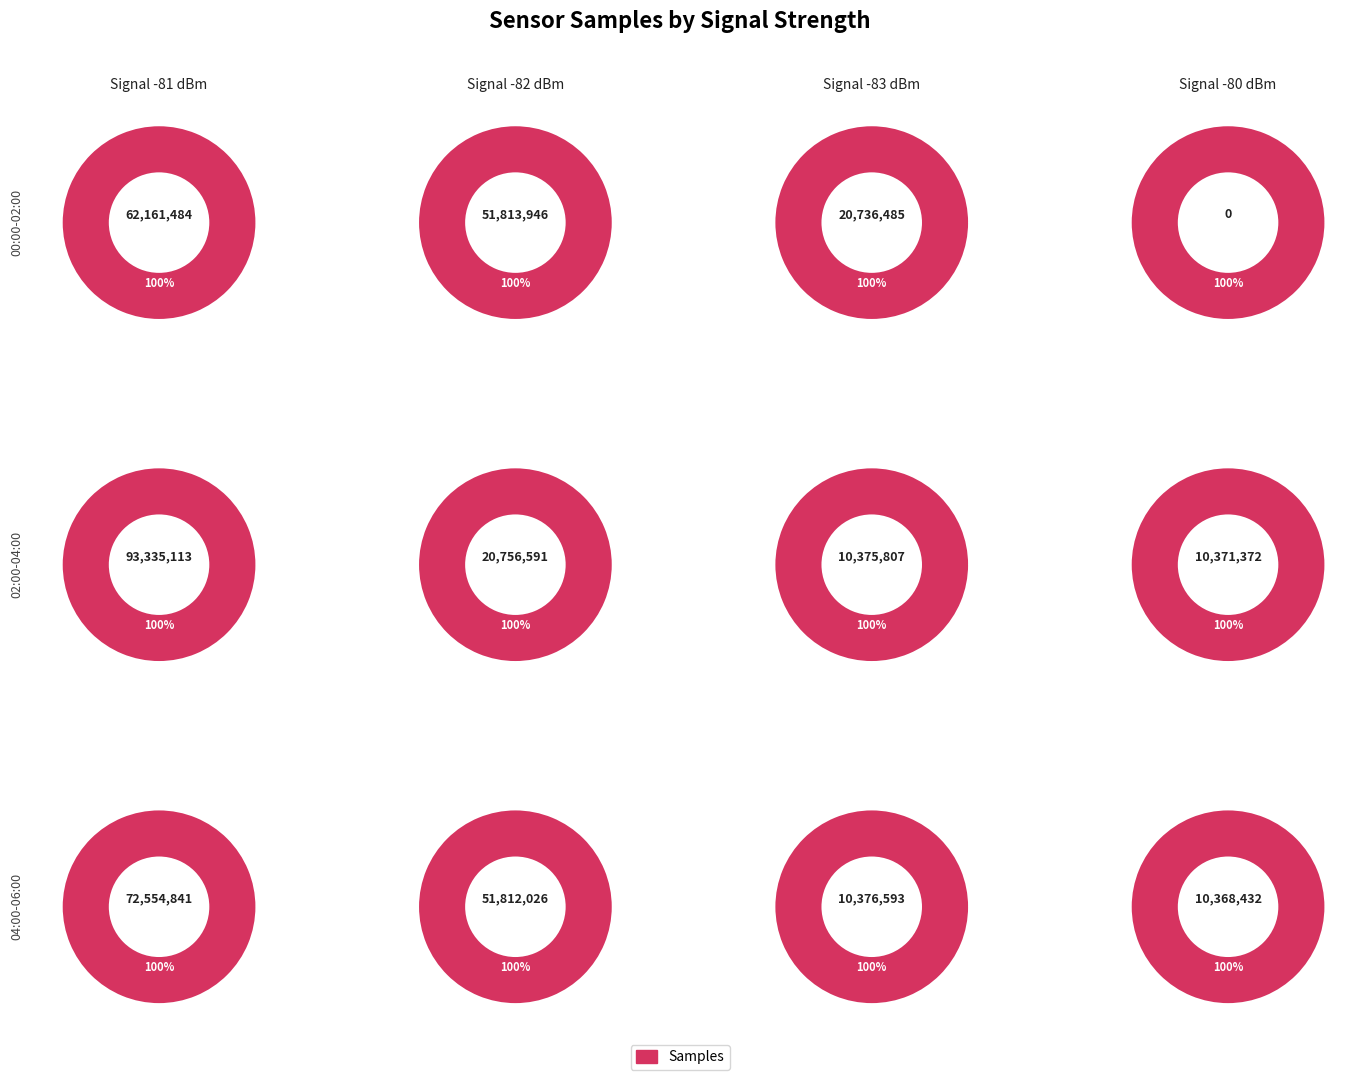

Does 26 account for over 50% of the chart?

No